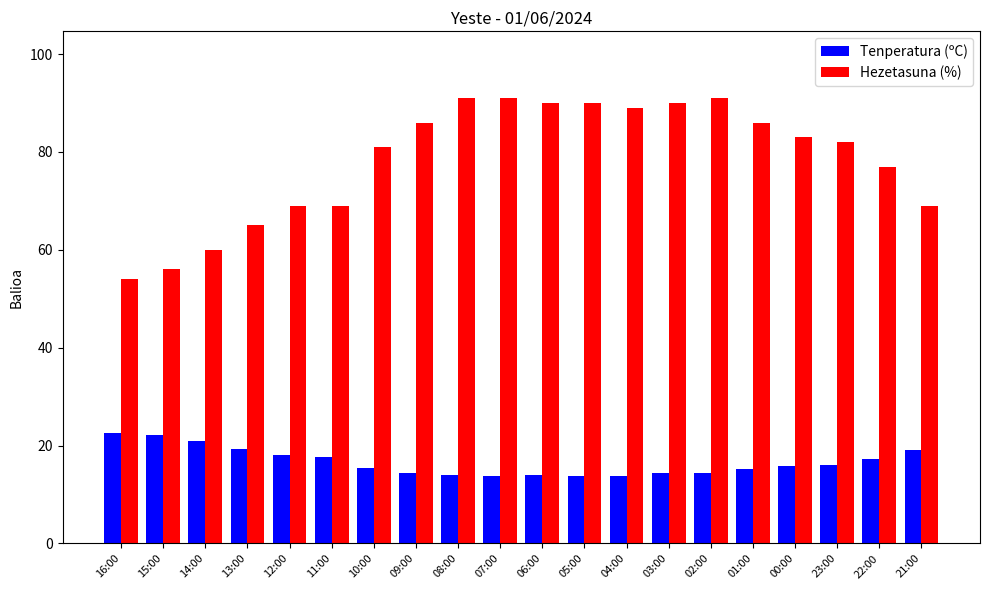

What position from the right is 13:00?

17